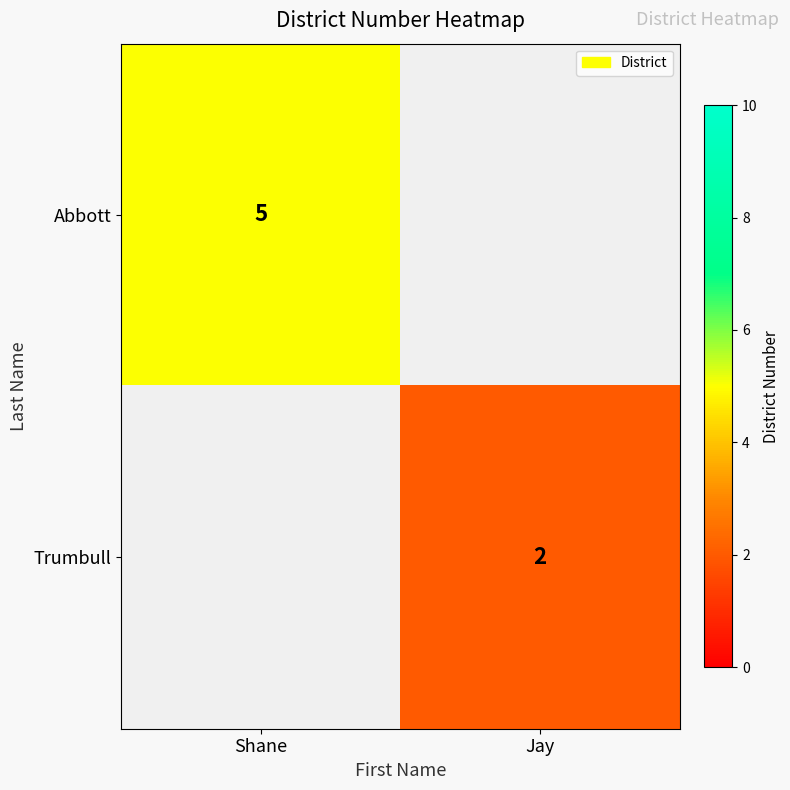

Is it true that Abbott equals 5 at Shane?

True